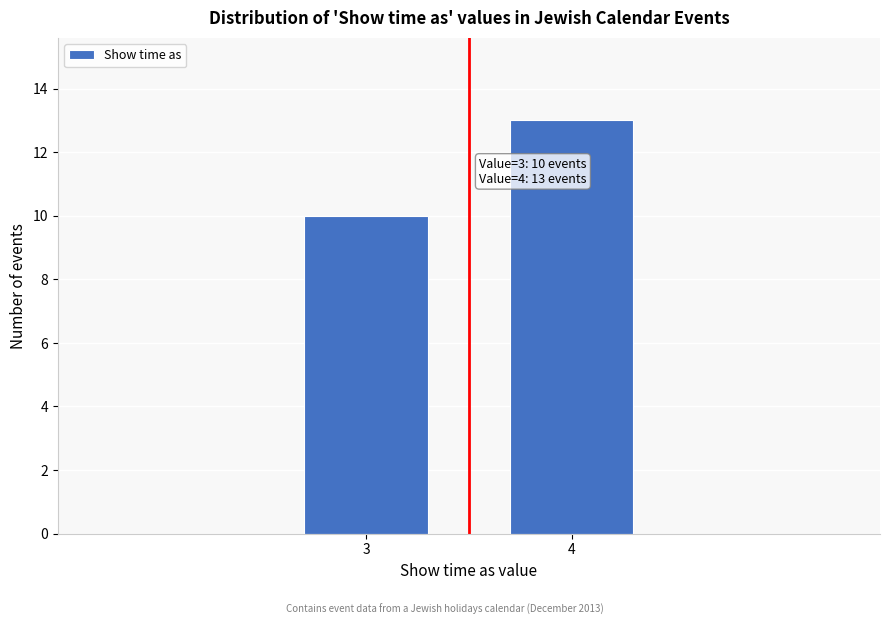

Reading right to left, list all the values displayed in this chart.

13	10